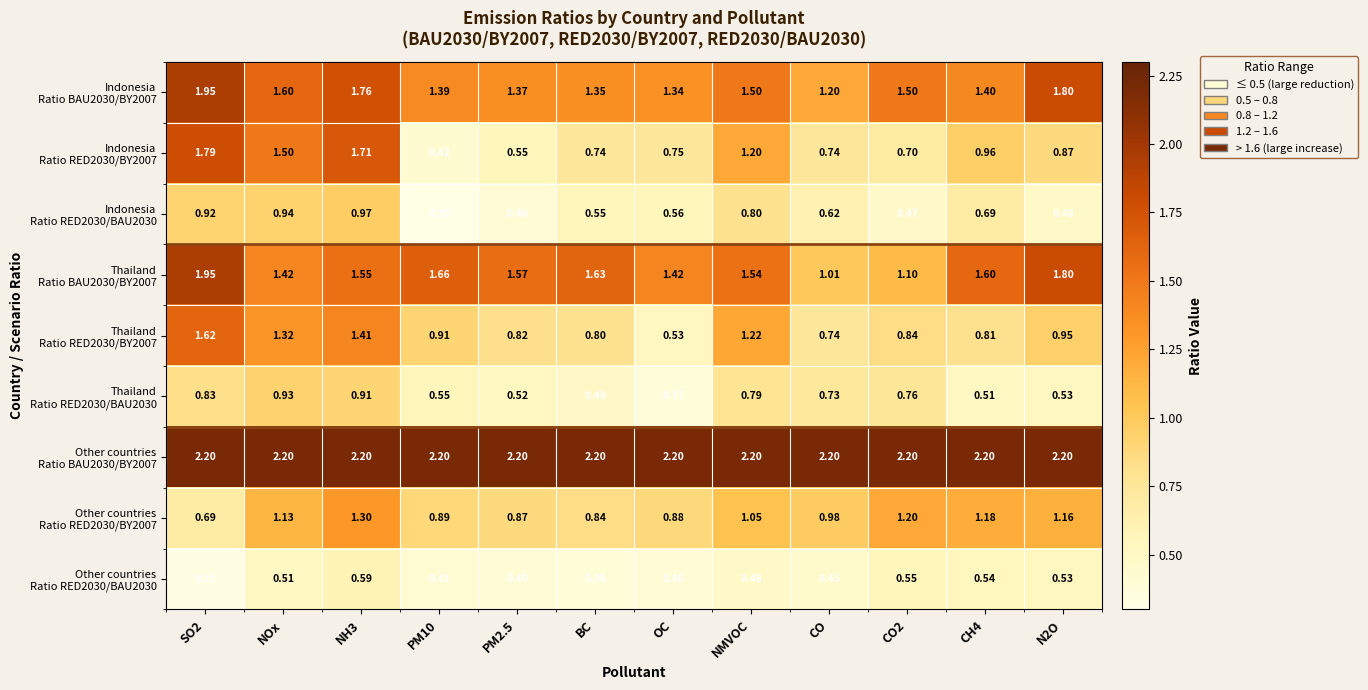

How many categories are shown in the chart?

12